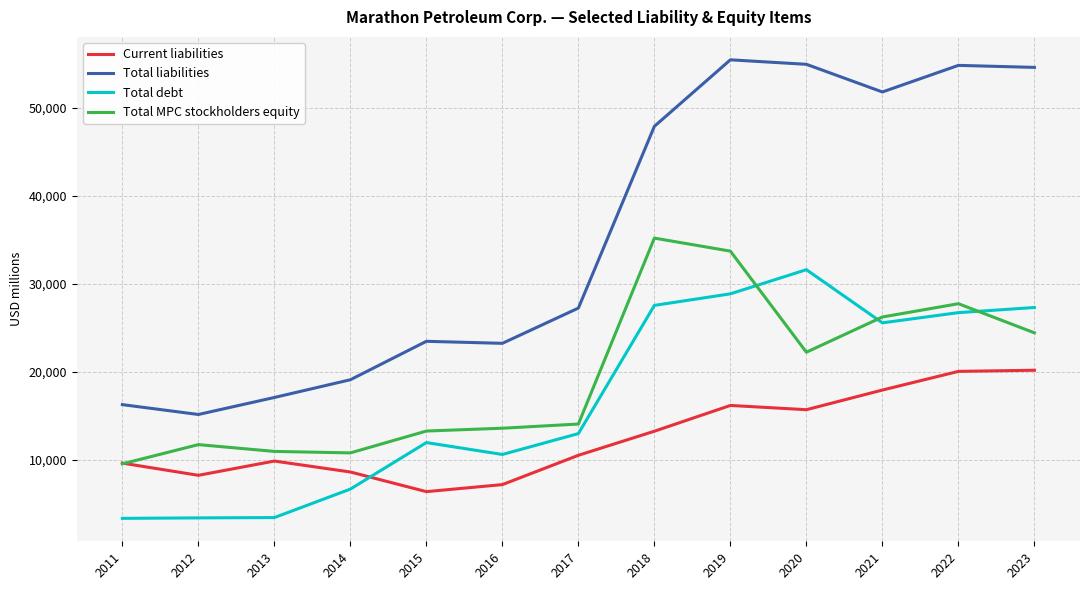

At how many categories does at least one series exceed 40357?

6